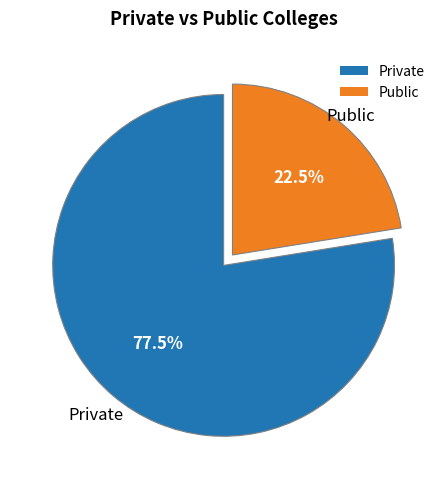

Does any single category account for the majority?

Yes